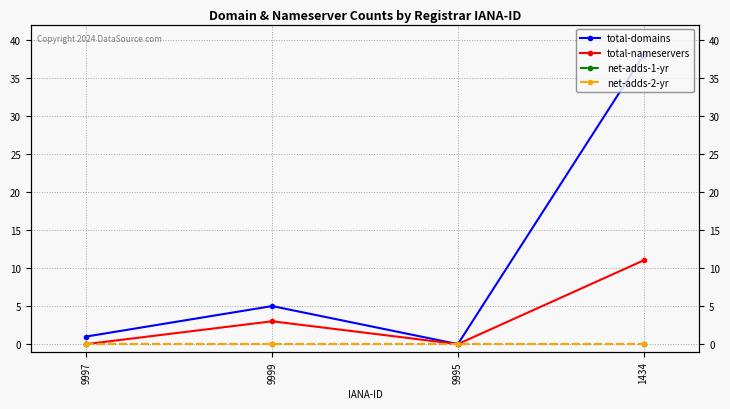

Reading left to right, what are all the values shown in this chart?

total-domains: 9997=1	9999=5	9995=0	1434=38
total-nameservers: 9997=0	9999=3	9995=0	1434=11
net-adds-1-yr: 9997=0	9999=0	9995=0	1434=0
net-adds-2-yr: 9997=0	9999=0	9995=0	1434=0